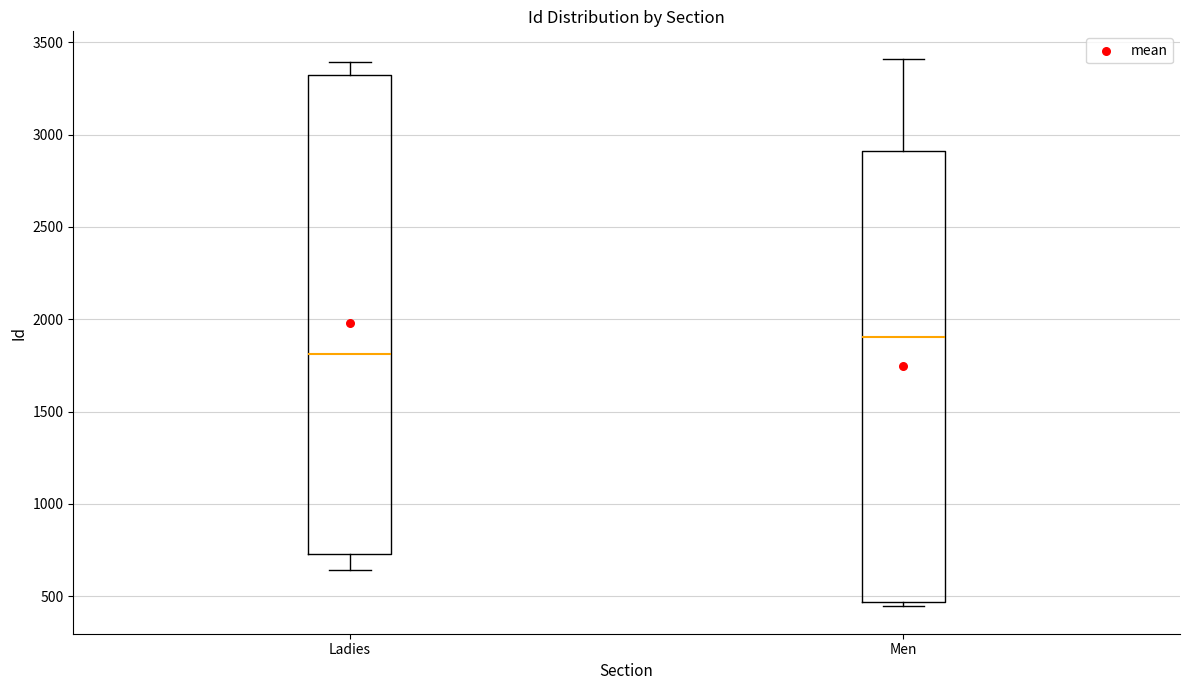

Which box's median line is the lowest?

Ladies